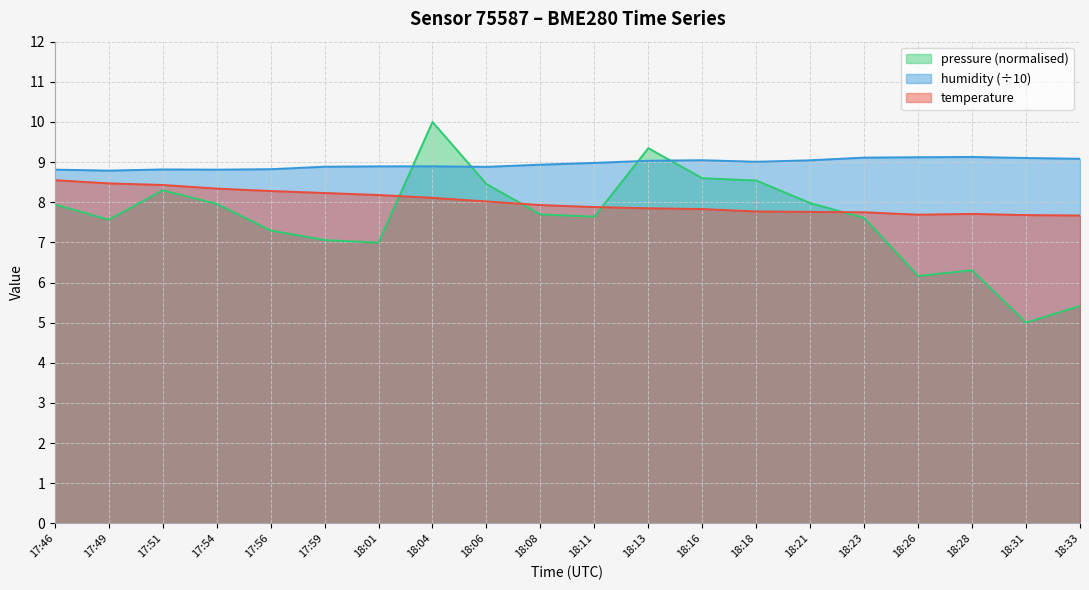

Between 18:11 and 18:23, which series saw the biggest shift?

humidity